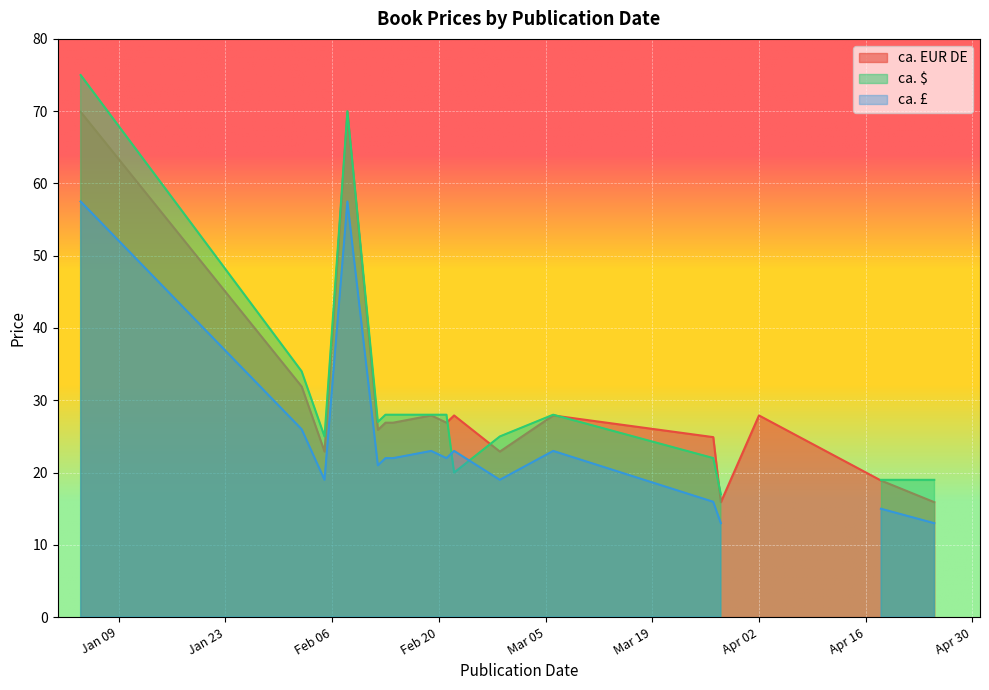

True or false: ca. EUR DE has a value of 22.9 at 2024-02-28.

True